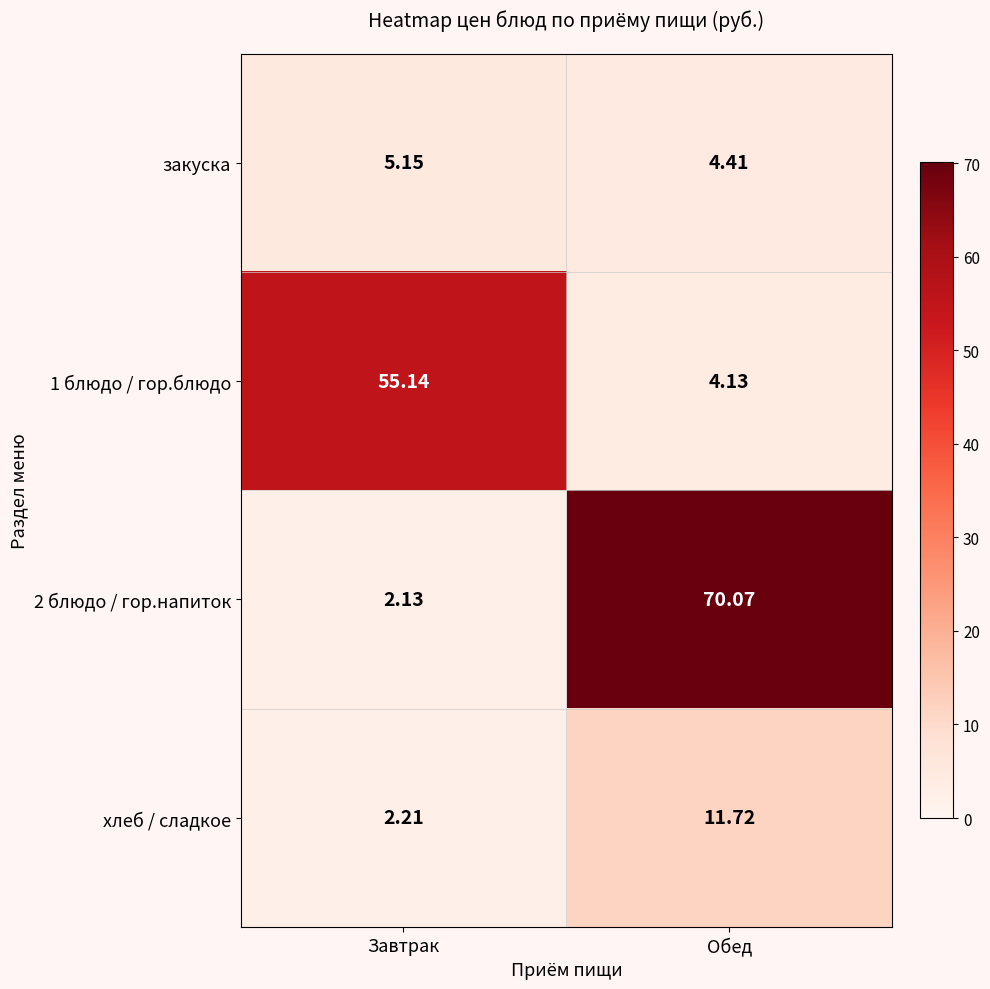

Is the value of 1 блюдо / гор.блюдо at Завтрак greater than the value of закуска at Завтрак?

Yes